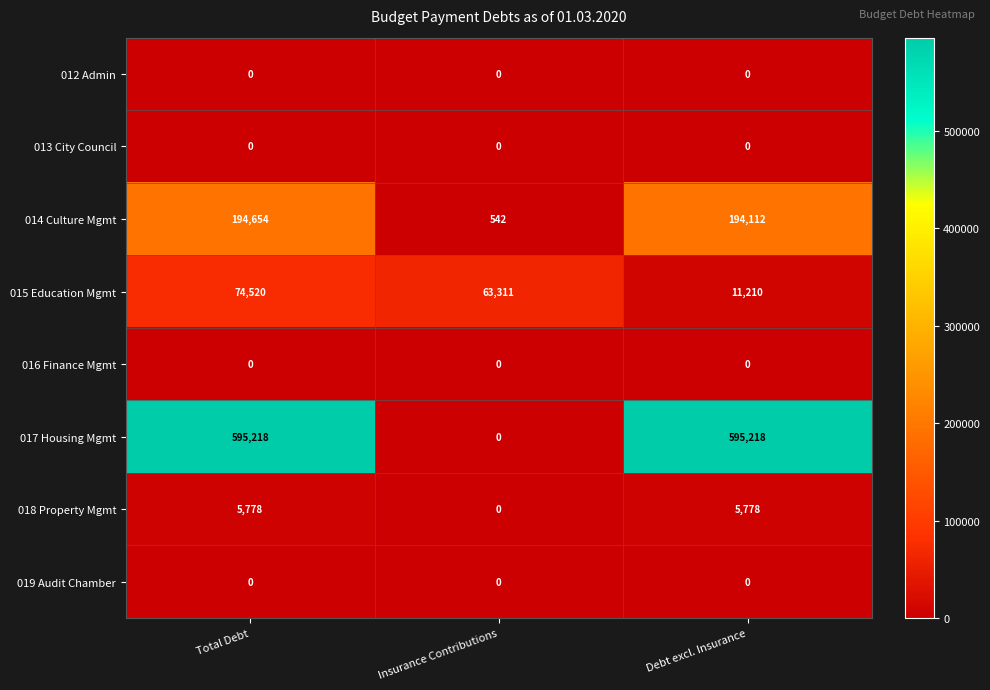

Which series has the largest total across all categories?

017 Housing Mgmt